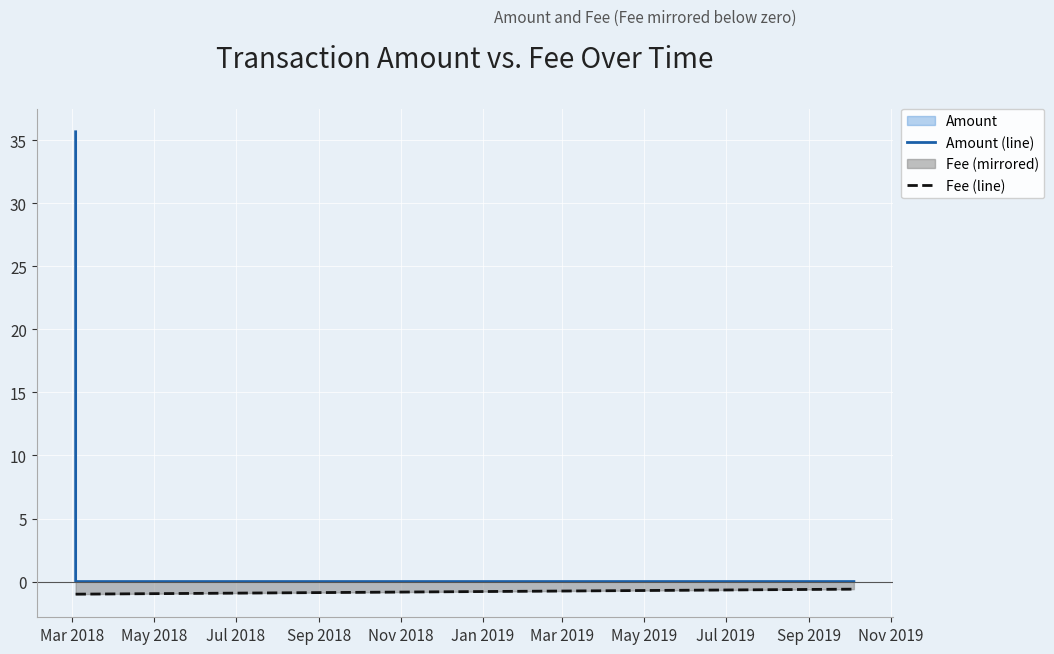

True or false: Amount (line) has more than 0 interior local peaks.

False